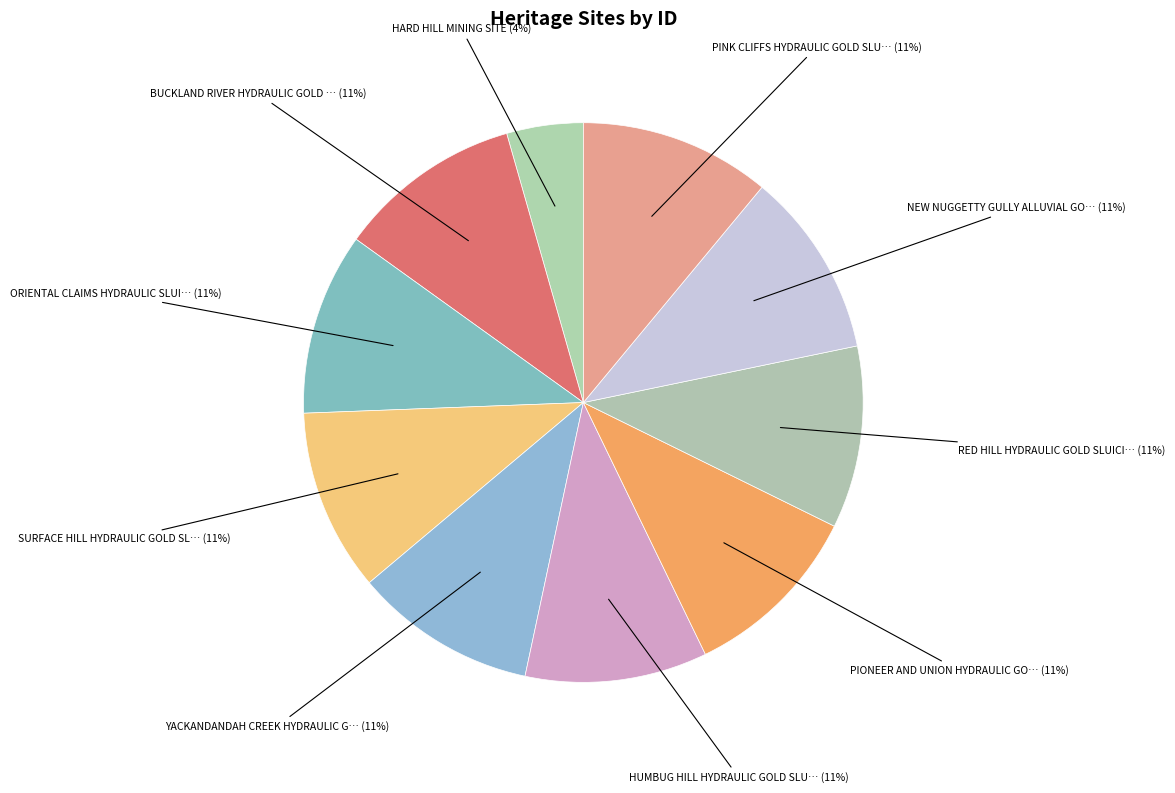

To the nearest percent, what is the average slice percentage?

10%